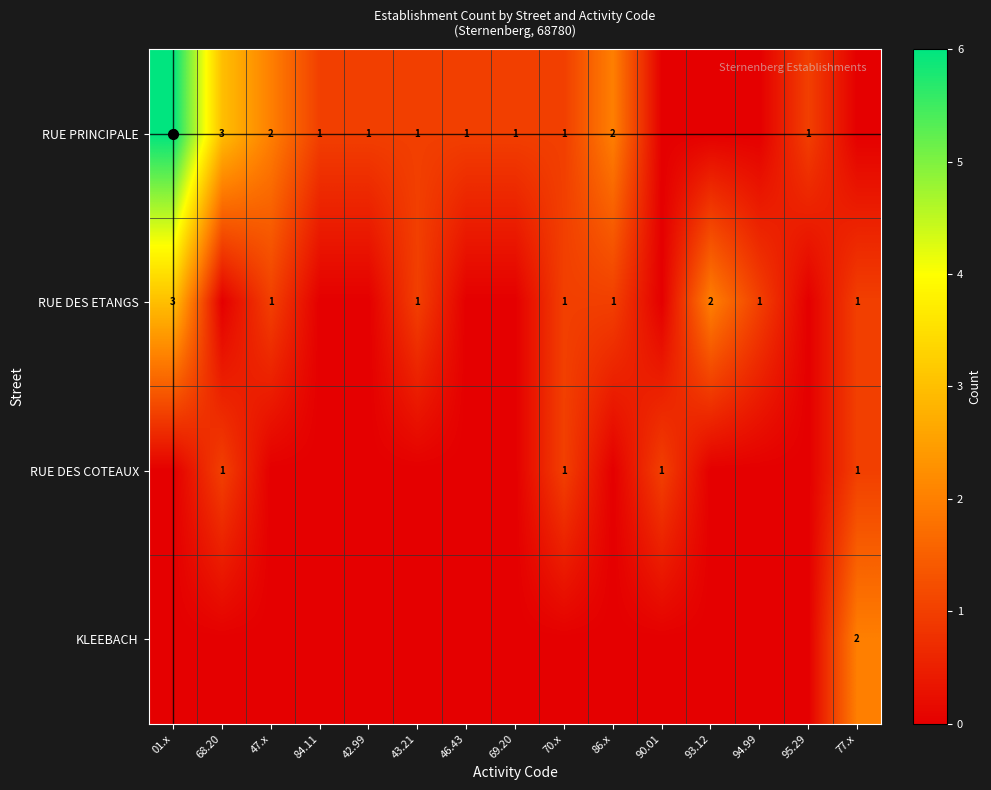

At which label is RUE PRINCIPALE closest to 3?

68.20